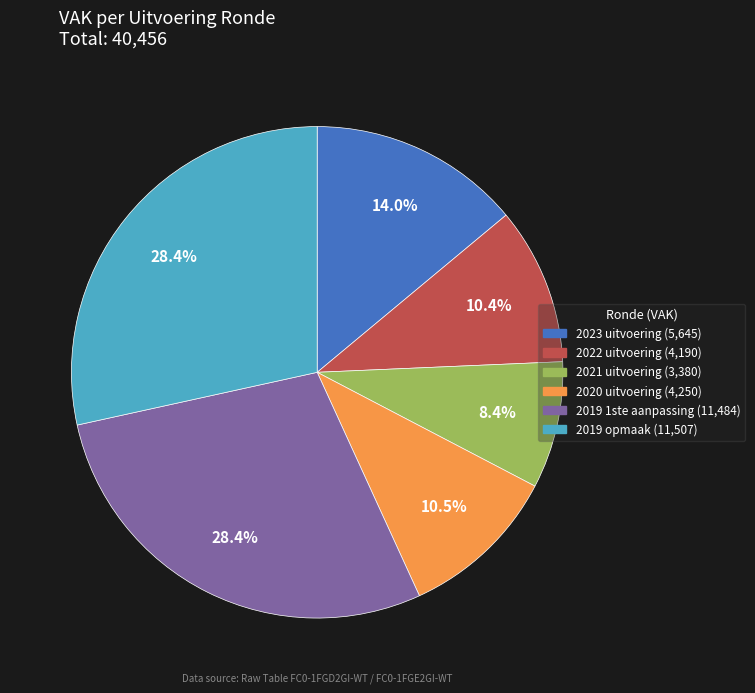

How many slices are in this pie chart?

6